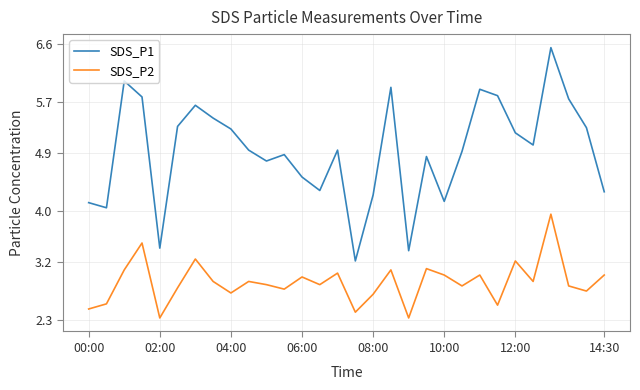

True or false: SDS_P2 and SDS_P1 intersect in this chart.

False